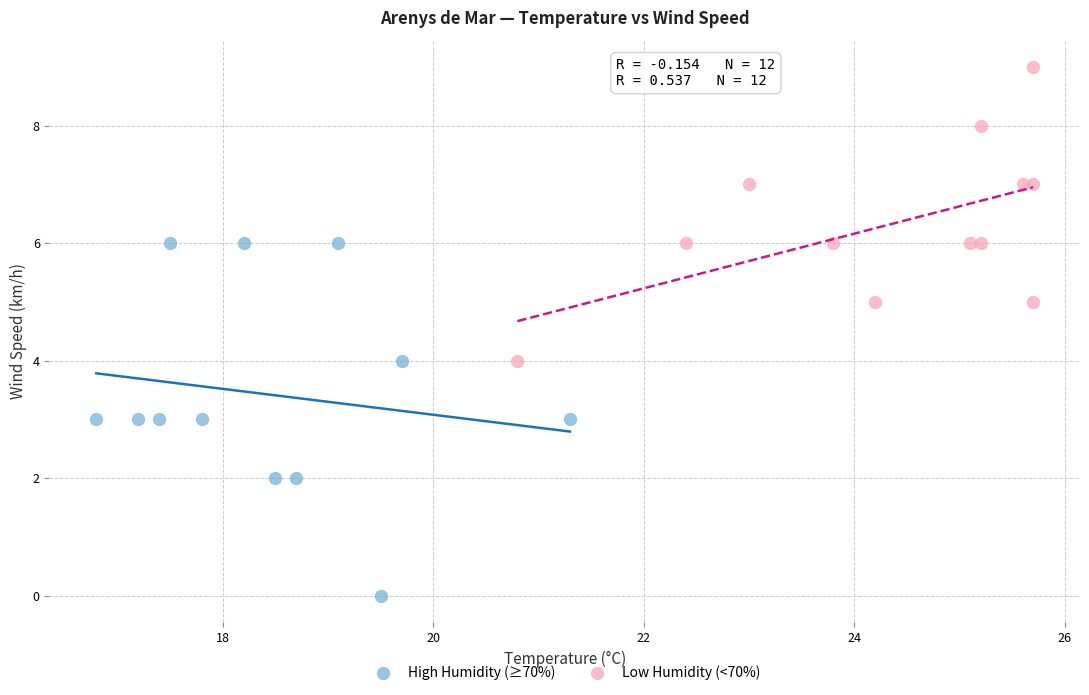

What are all the series names shown in the legend?

High Humidity (≥70%), Low Humidity (<70%)